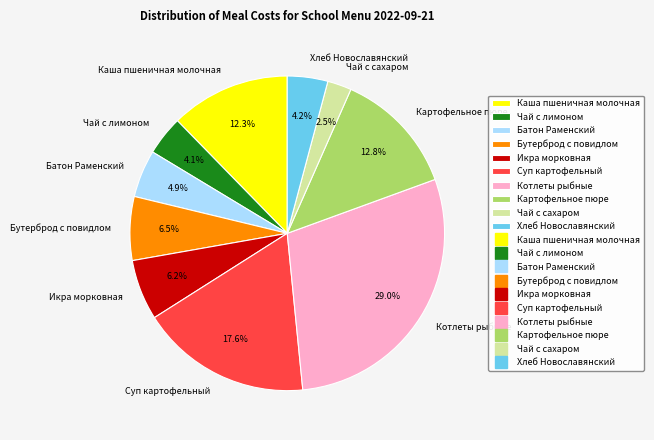

To the nearest percent, what portion does Чай с лимоном represent?

4%